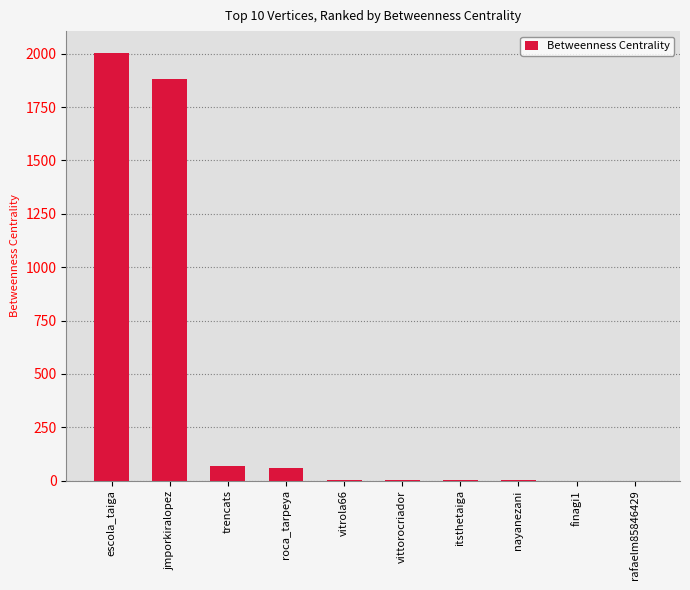

What is the maximum value shown in the chart?

2006